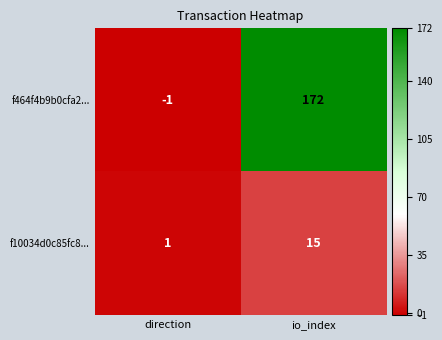

How many positive values does the f464f4b9b0cfa2... series have?

1